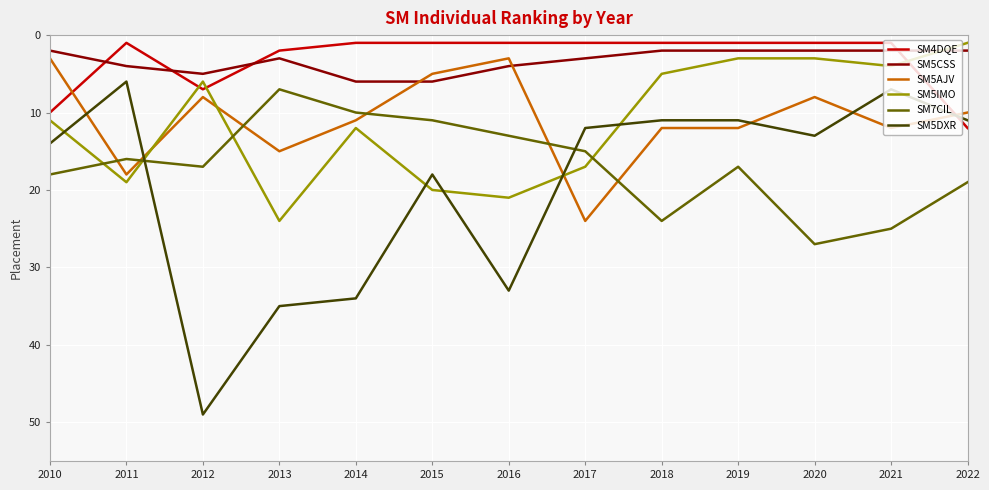

What are all the series names shown in the legend?

SM4DQE, SM5CSS, SM5AJV, SM5IMO, SM7CIL, SM5DXR